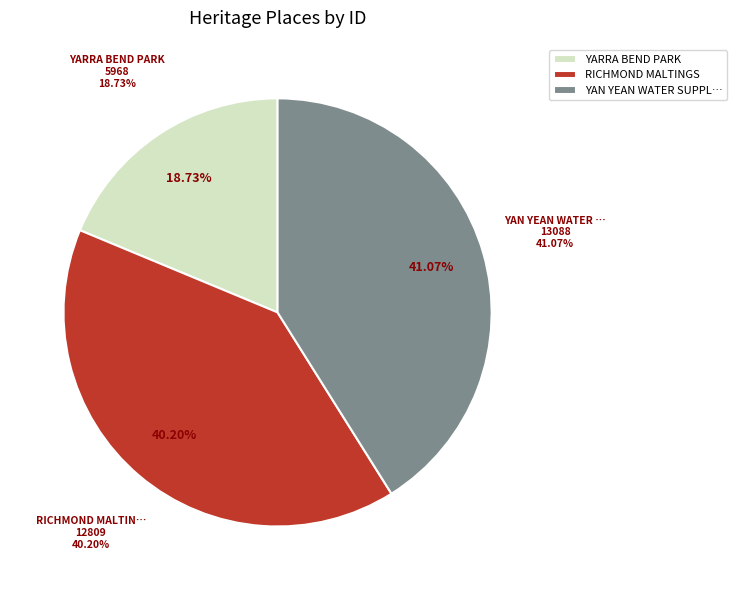

What portion of the pie excludes YARRA BEND PARK?

81.3%